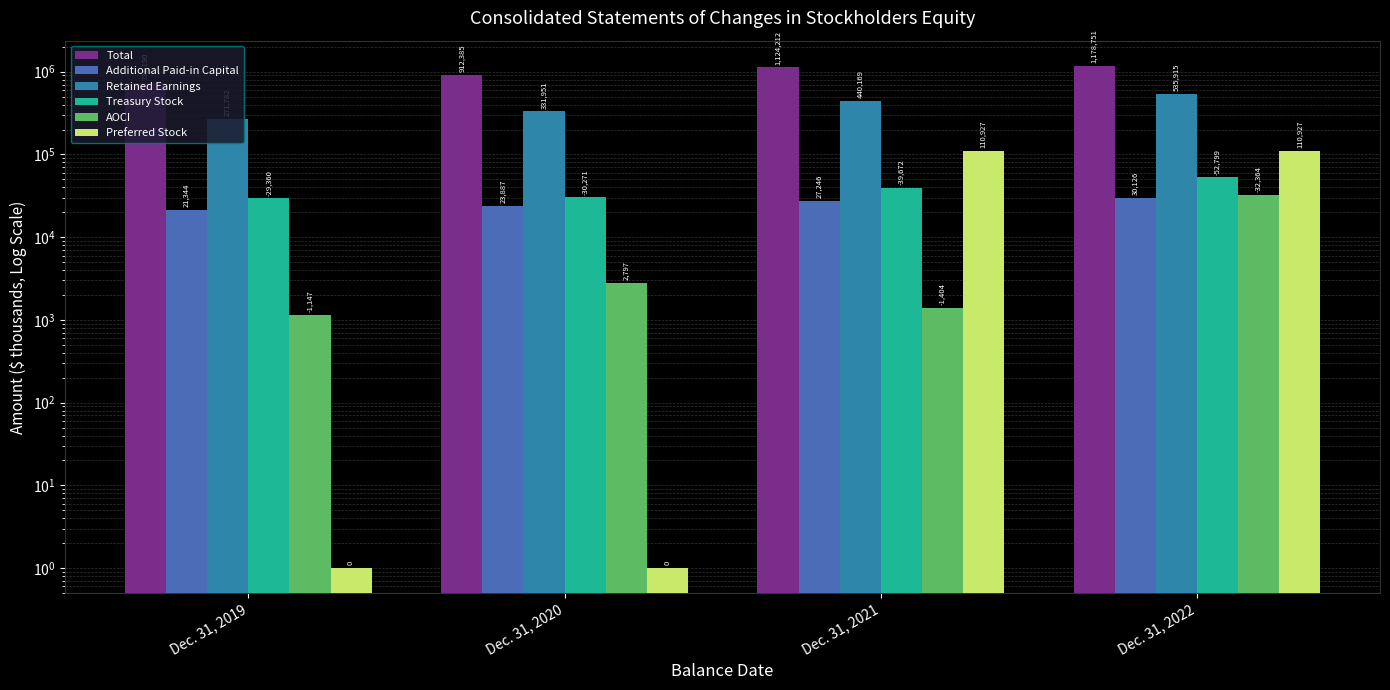

What is the highest value of the Treasury Stock series?

52799